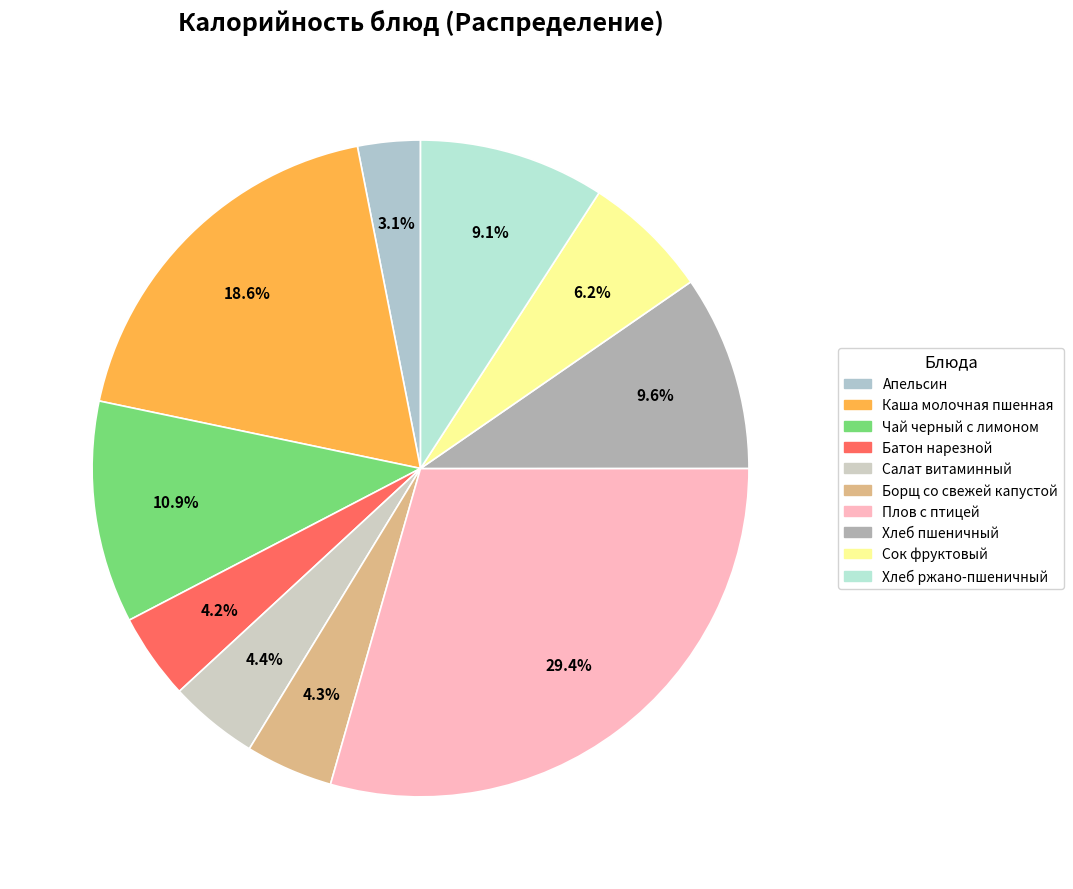

How many segments does this pie chart have?

10